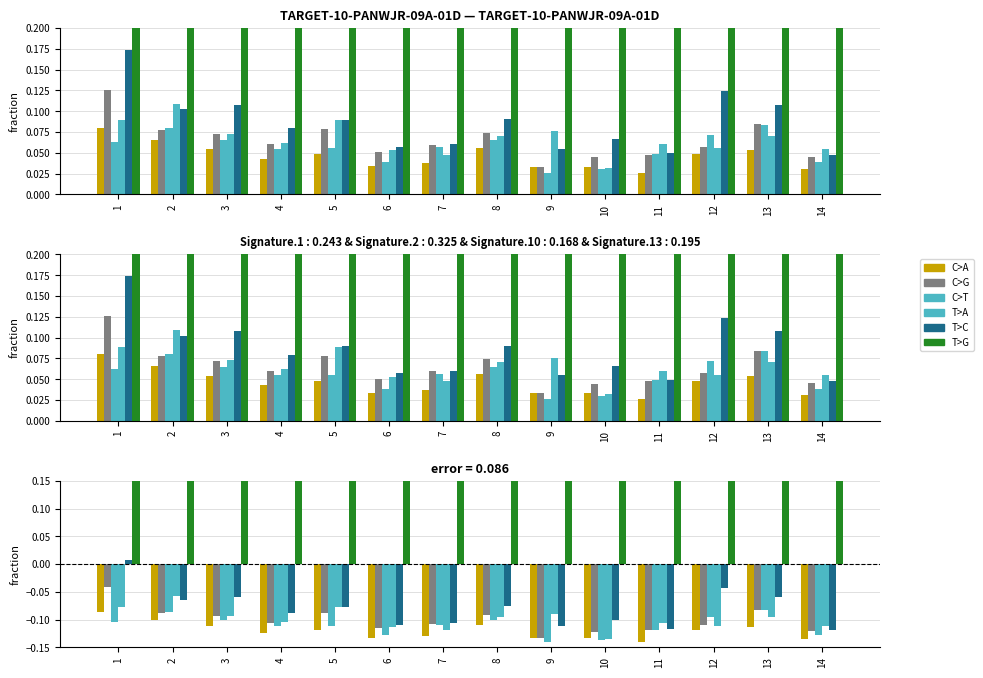

Is it true that RPL.UpperTrap_1 equals 0.2 at 5?

False